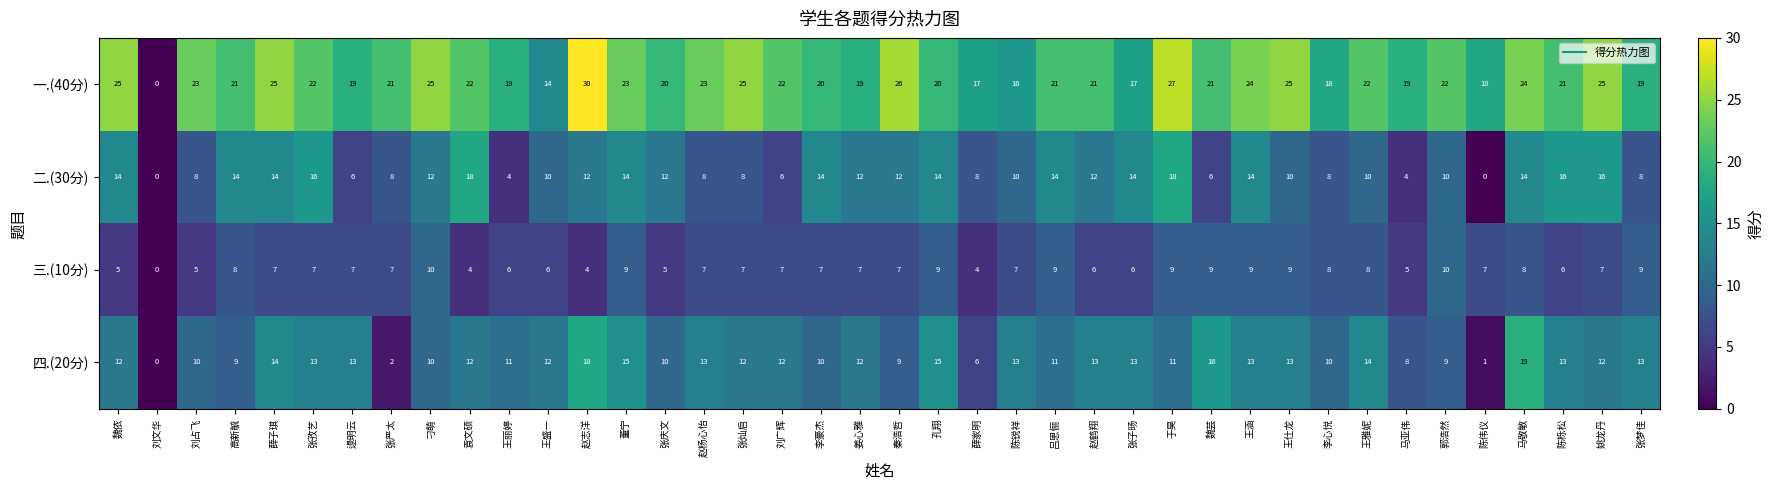

What is the average value of the 四.(20分) series?

11